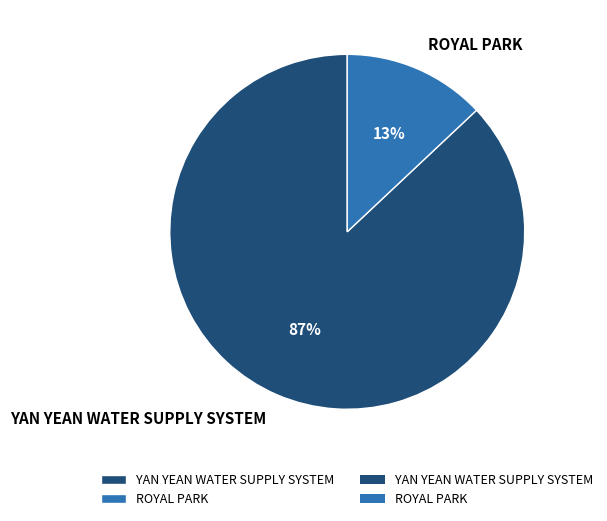

Is it true that ROYAL PARK is 13% of the pie?

True